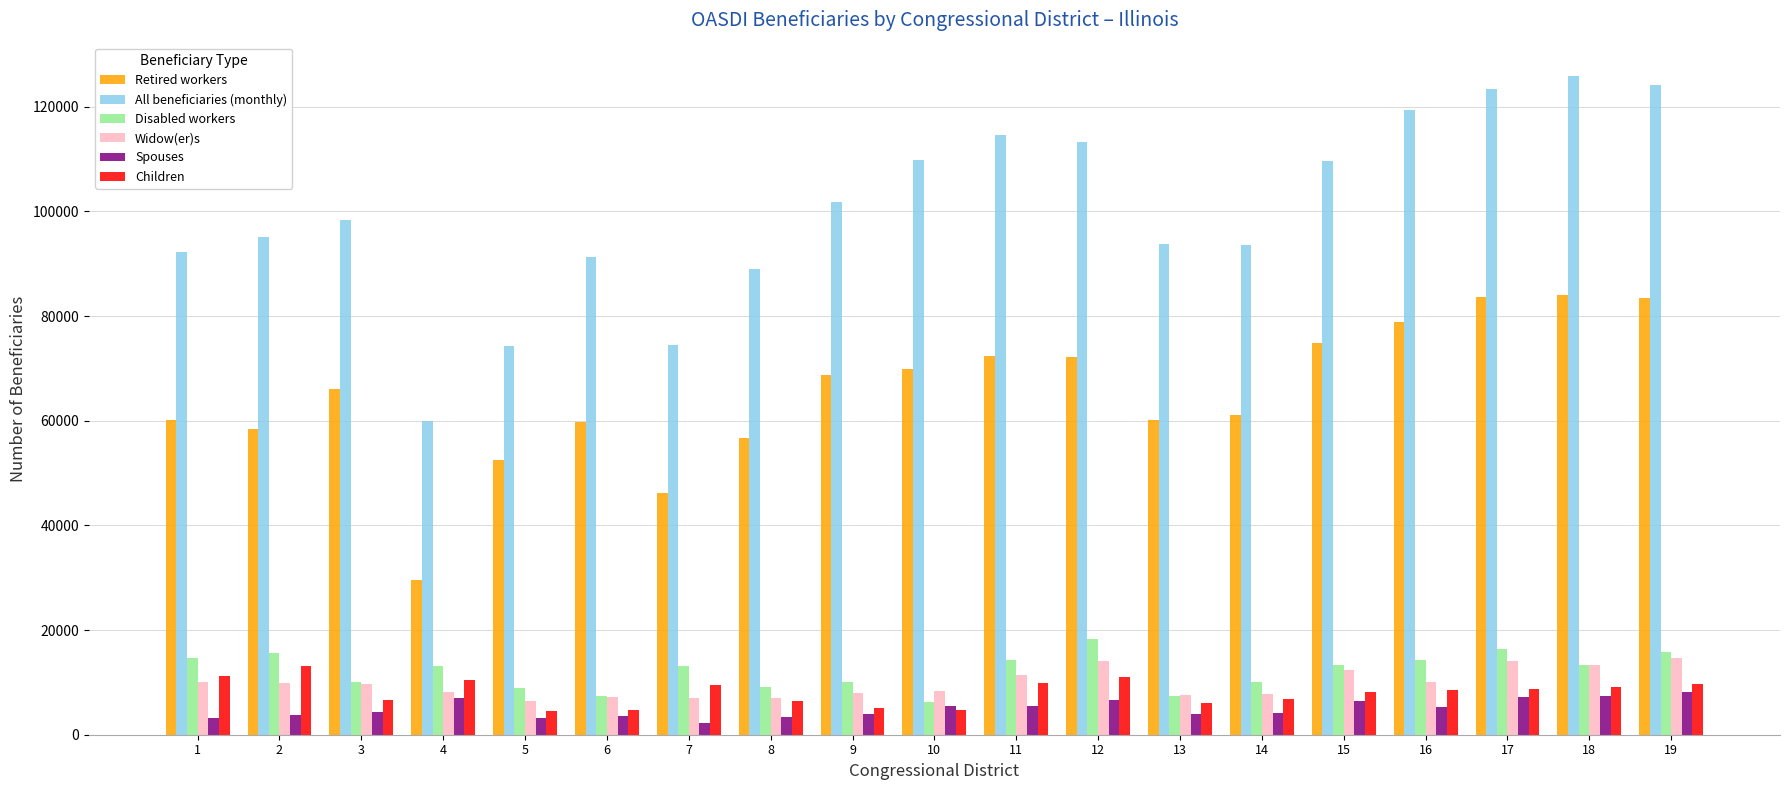

How many groups of bars are there?

19